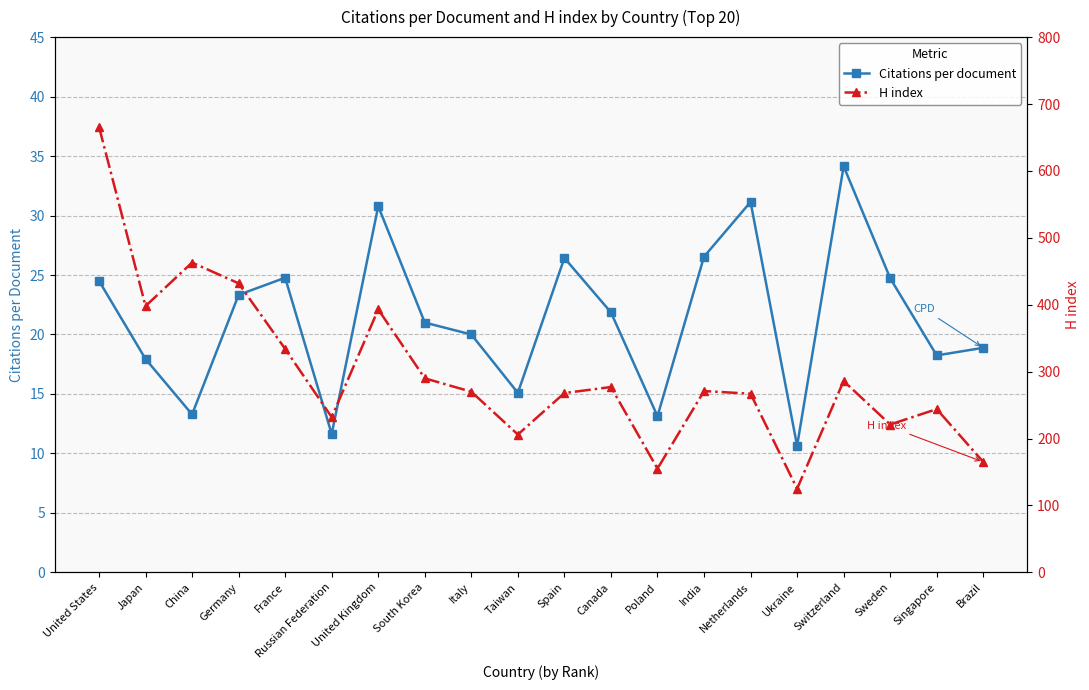

How many values in the Citations per document series are below 21?

9